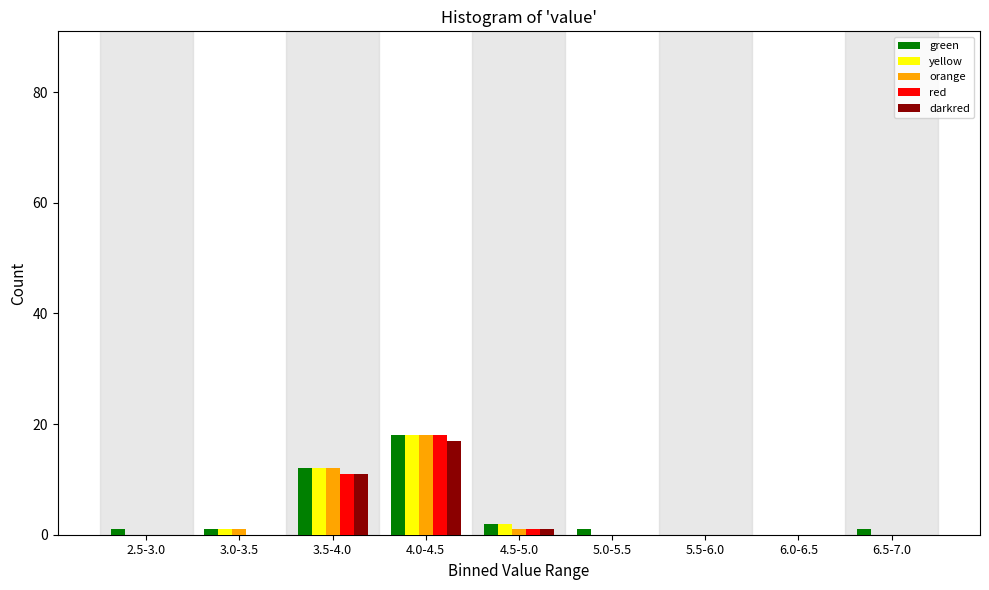

What is the sum of all green values?

36